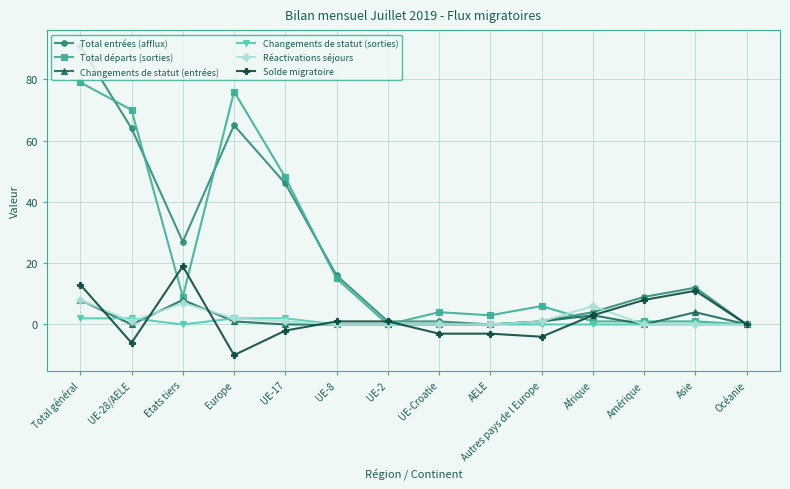

Is the value of Réactivations séjours at Total général greater than the value of Total départs (sorties) at Asie?

Yes